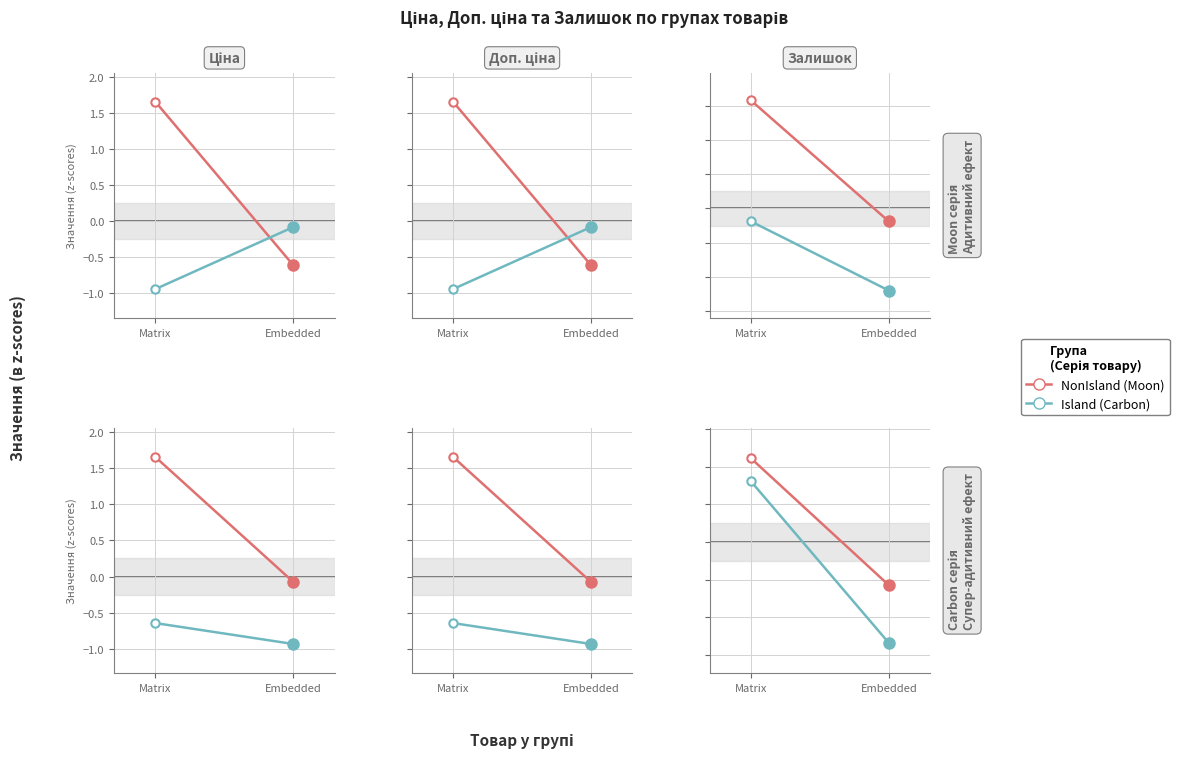

What is the spread (max minus min) of values at Embedded?

0.8